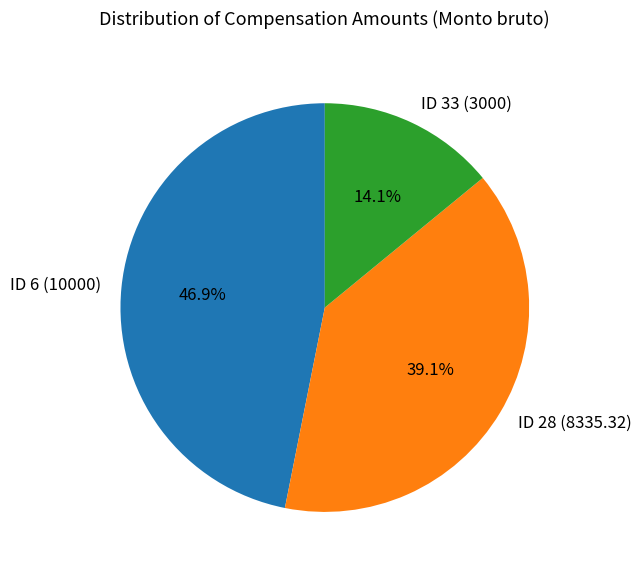

The ID 28 (8335.32) slice represents 39% of the pie. True or false?

True